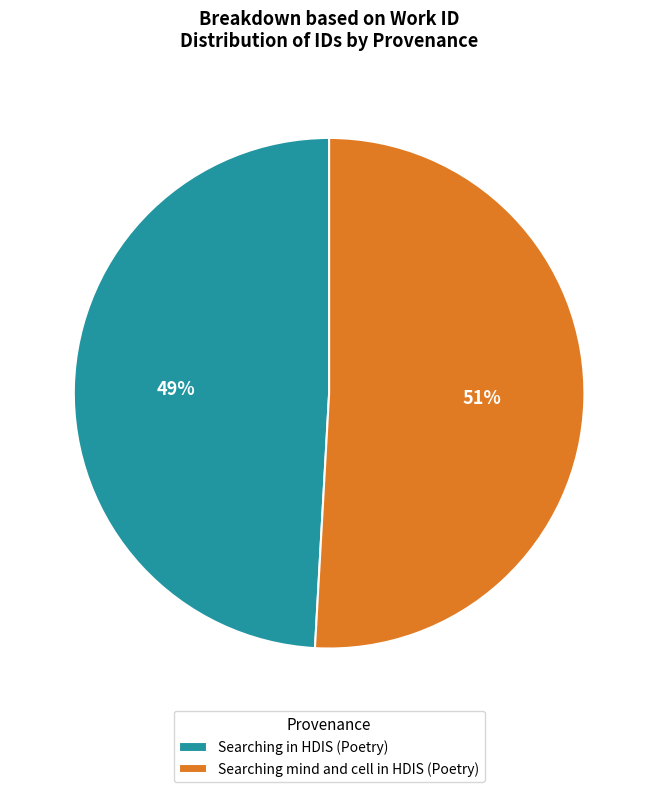

What is the majority slice?

Searching mind and cell in HDIS (Poetry)